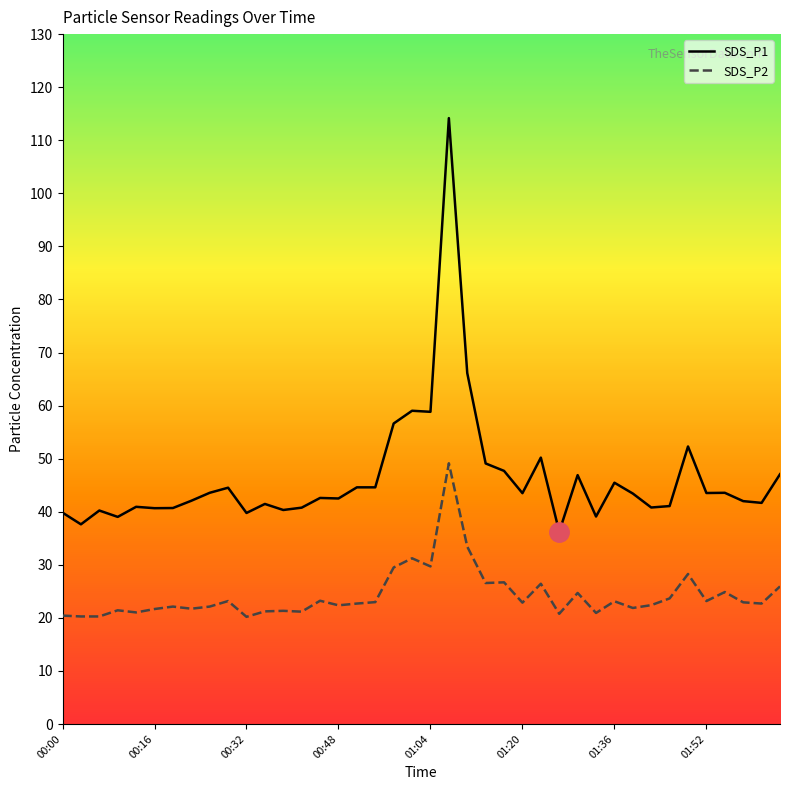

Where is SDS_P2 nearest to the value 34?

01:10